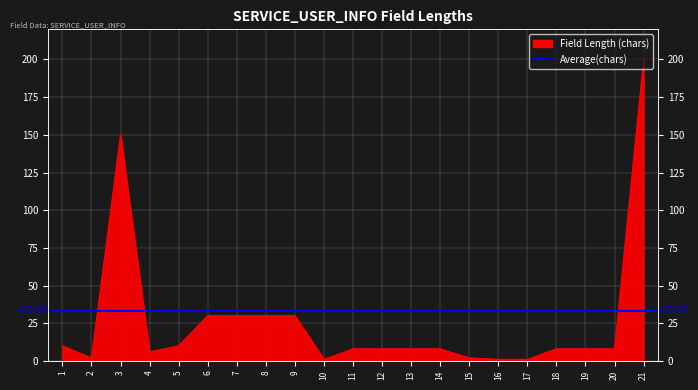

What is the sum of all values?

559